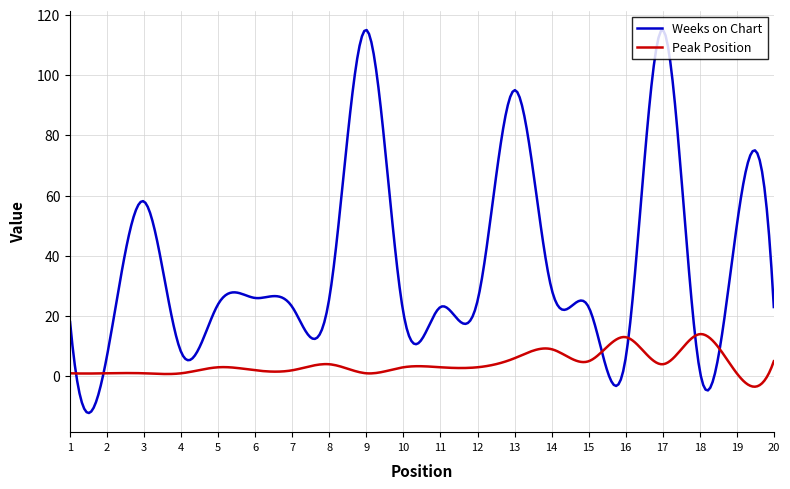

What is the minimum value shown in the chart?

-12.2